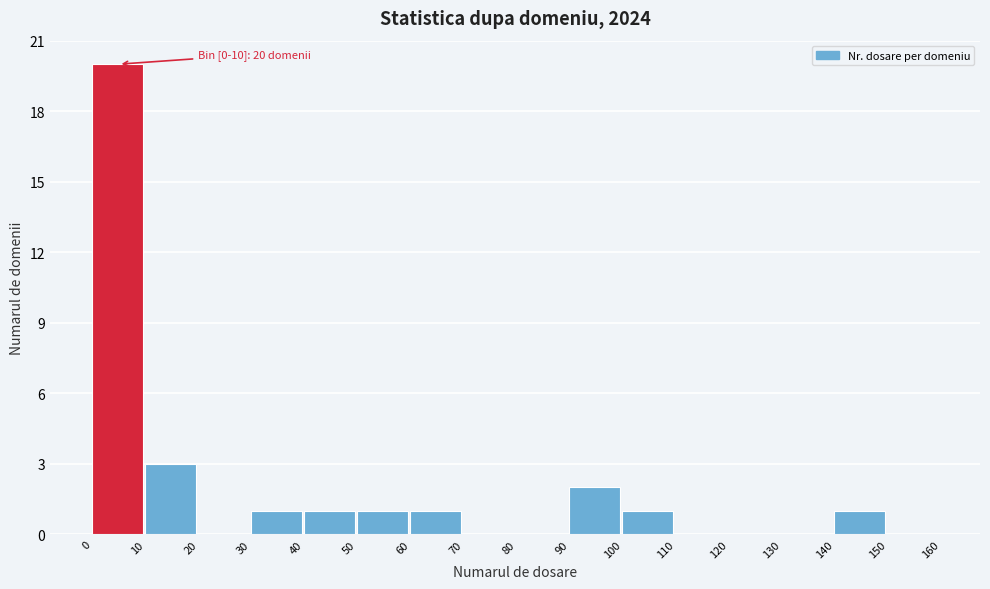

Which range on the x-axis has the tallest bar?

0 to 10